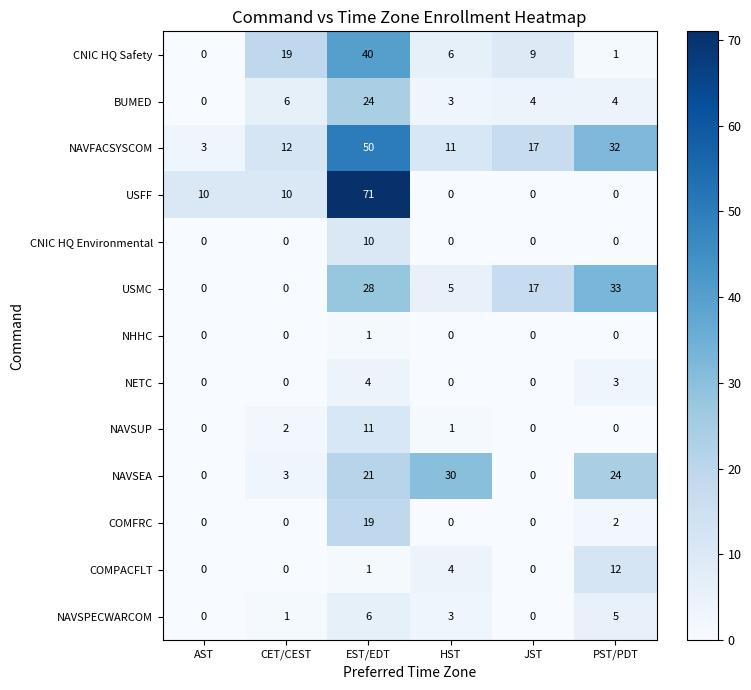

The value of BUMED at PST/PDT is 4. True or false?

True